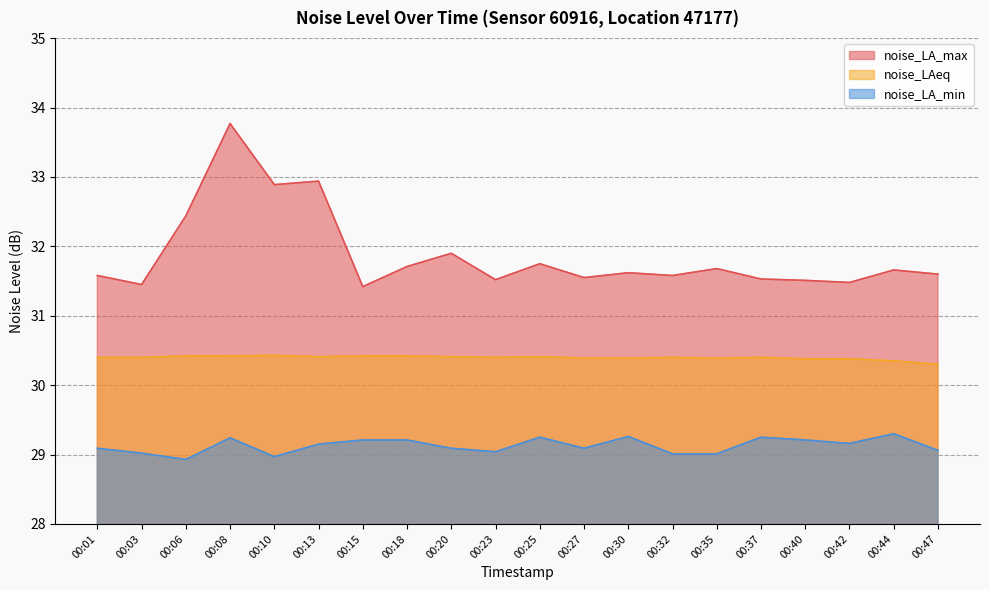

Which series has the widest spread of values?

noise_LA_max